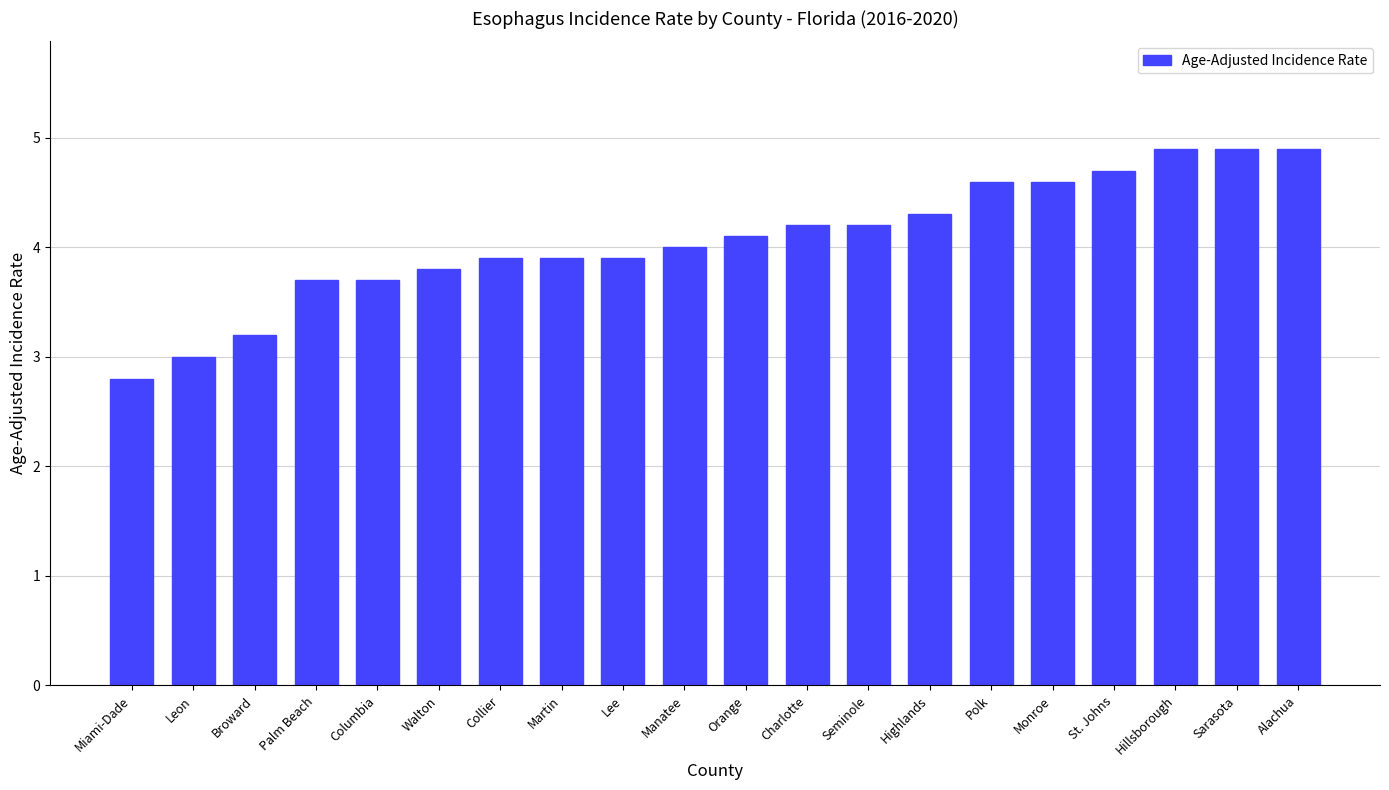

Approximately how many times larger is the value at Broward compared to Hillsborough?

0.7